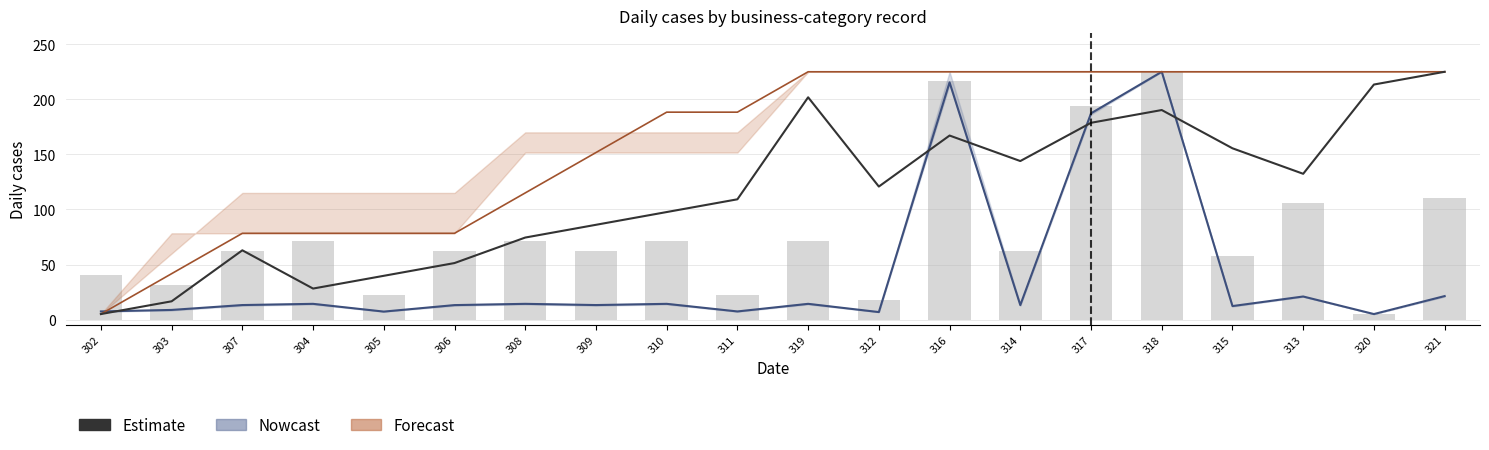

Reading right to left, transcribe all the data shown in this chart.

321=225.0	320=213.4	313=132.4	315=155.5	318=190.3	317=178.7	314=143.9	316=167.1	312=120.8	319=201.8	311=109.2	310=97.6	309=86.1	308=74.5	306=51.3	305=39.7	304=28.2	307=62.9	303=16.6	302=5.0